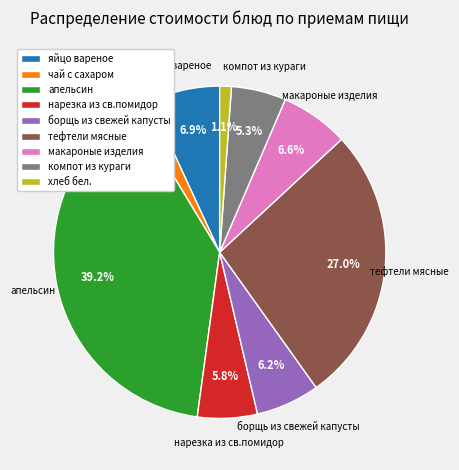

Does тефтели мясные account for over 50% of the chart?

No